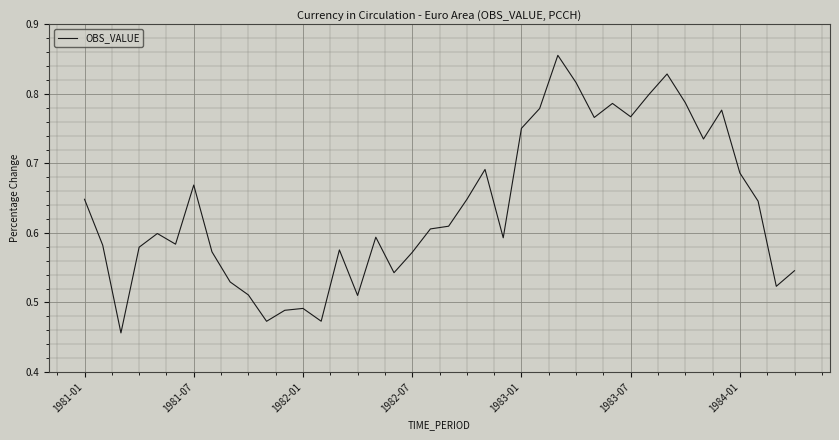

What is the difference between the maximum and minimum values?

0.4